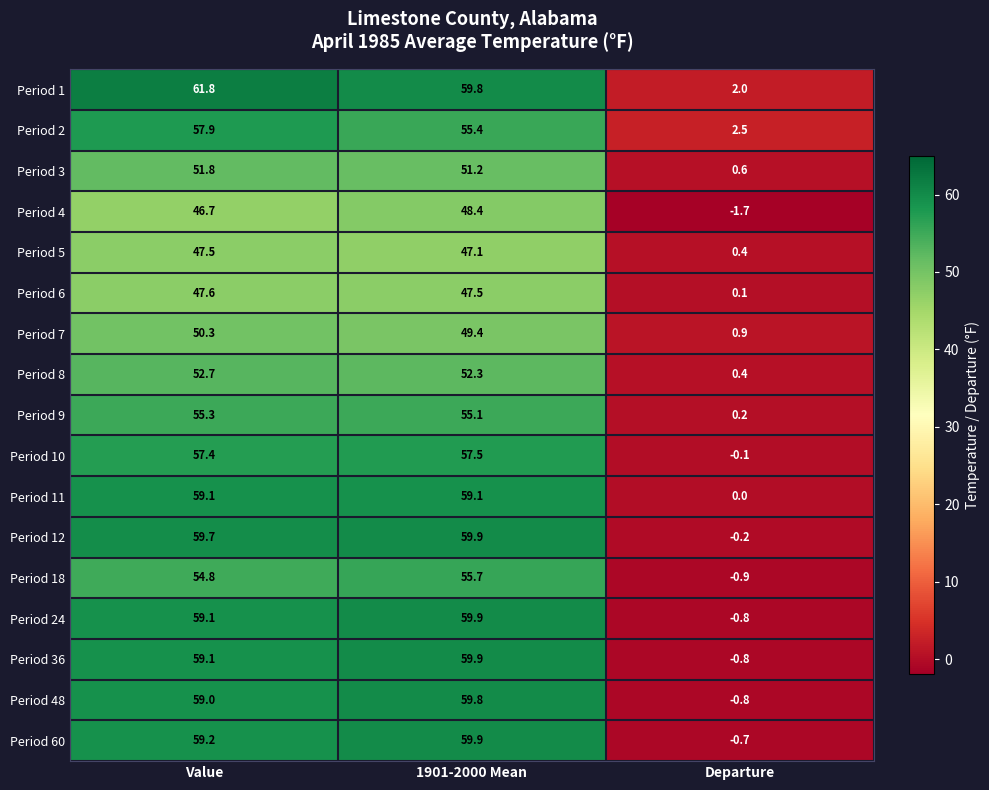

Which series has the largest total across all categories?

Period 1